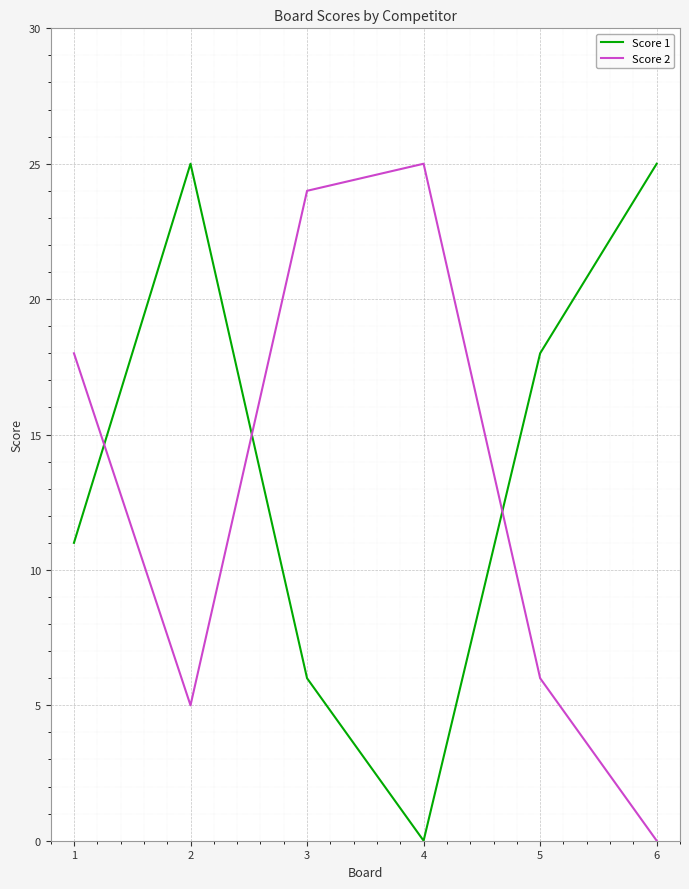

After their last crossing, which series has the higher values: Score 1 or Score 2?

Score 1